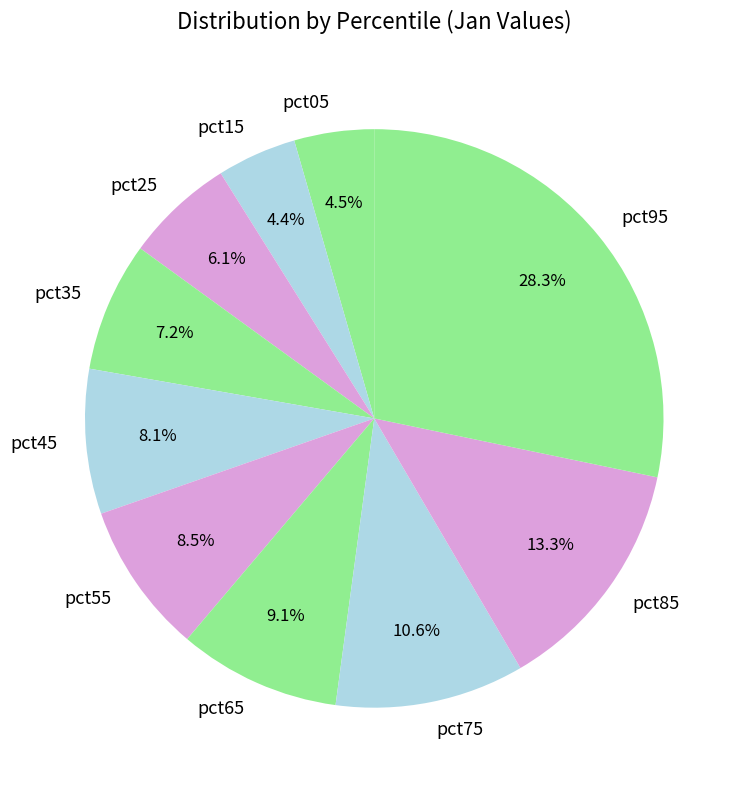

Combined, do pct45 and pct35 account for over 50%?

No